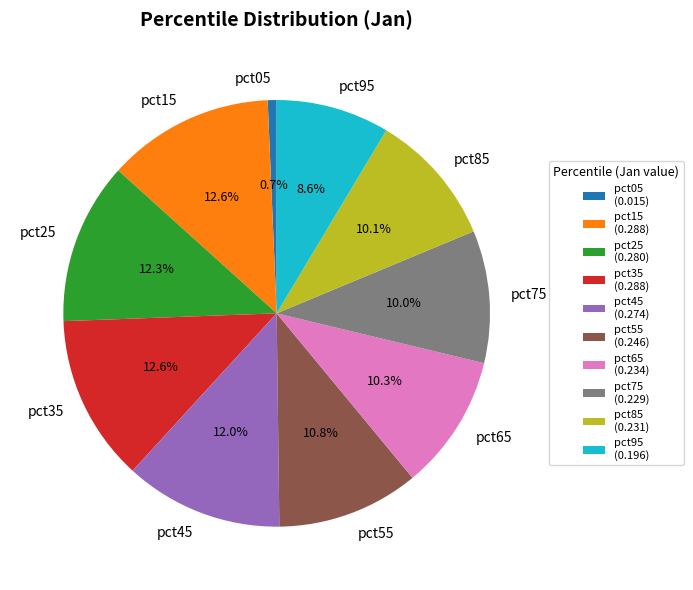

Combined, do pct65 and pct15 account for over 50%?

No